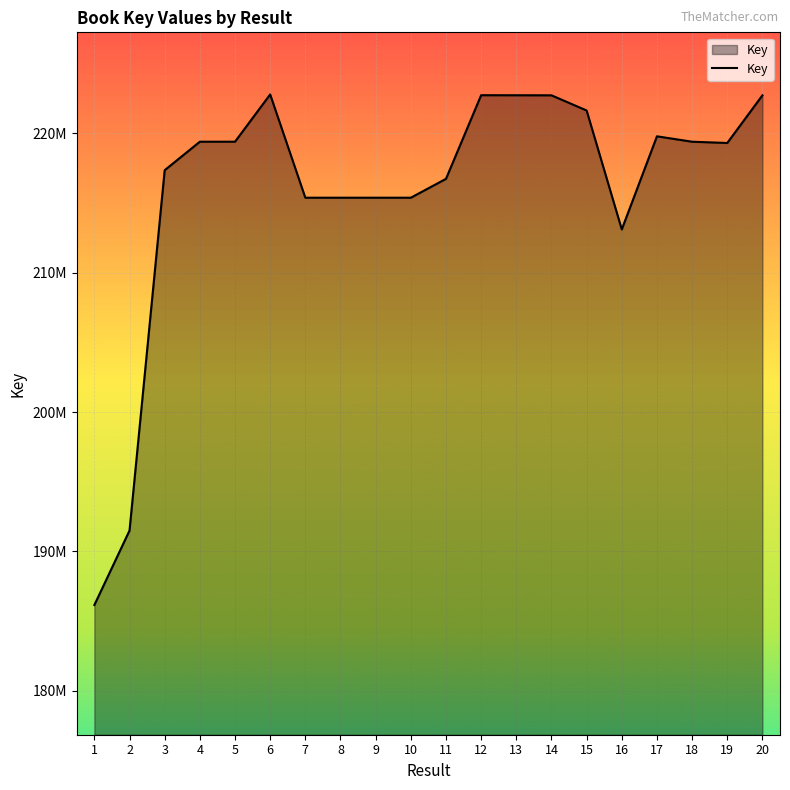

Does the chart display data point markers on the line(s)?

No